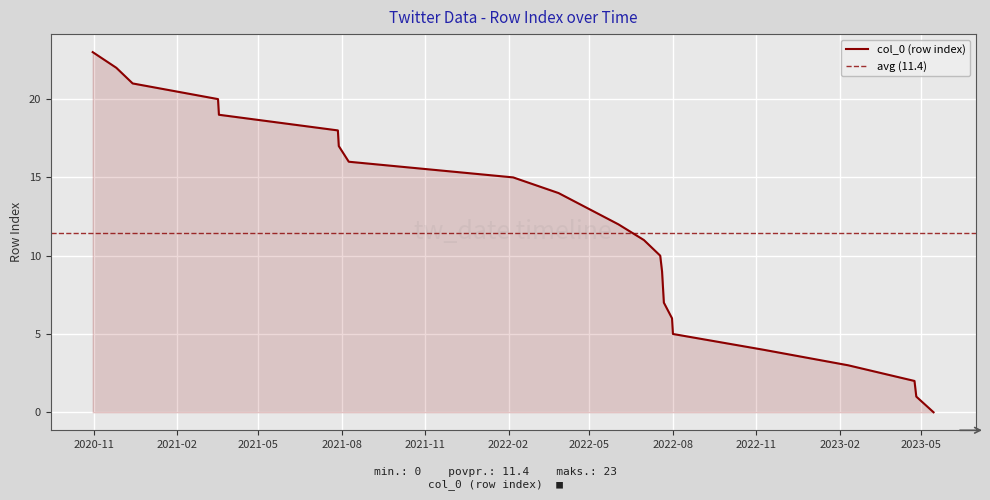

What is the ratio of the value at 2022-03-28 to the value at 2021-07-29?

0.8